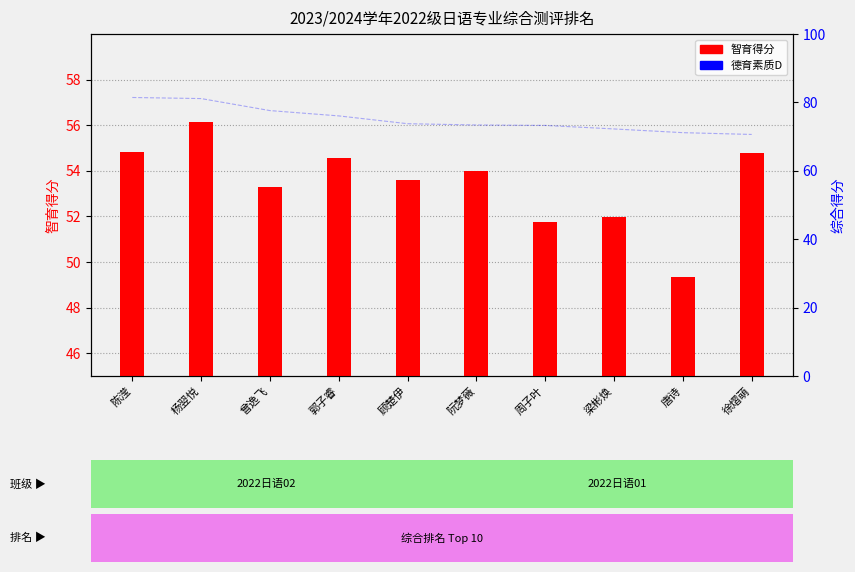

What is the value of the 智育得分 bar at the 4th from the left?

54.6